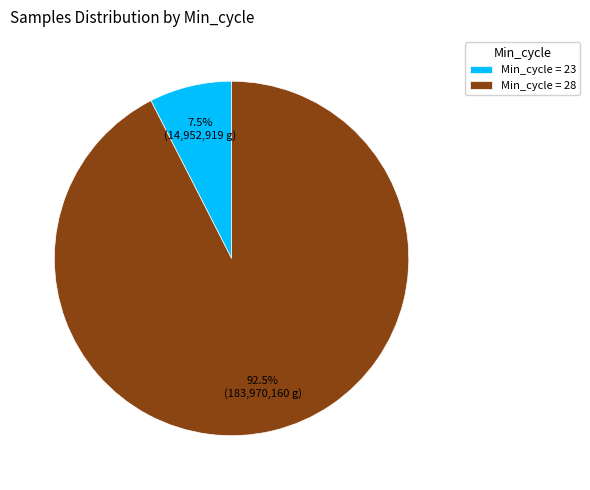

Approximately how many times larger is the value at Min_cycle = 28 compared to Min_cycle = 23?

12.3